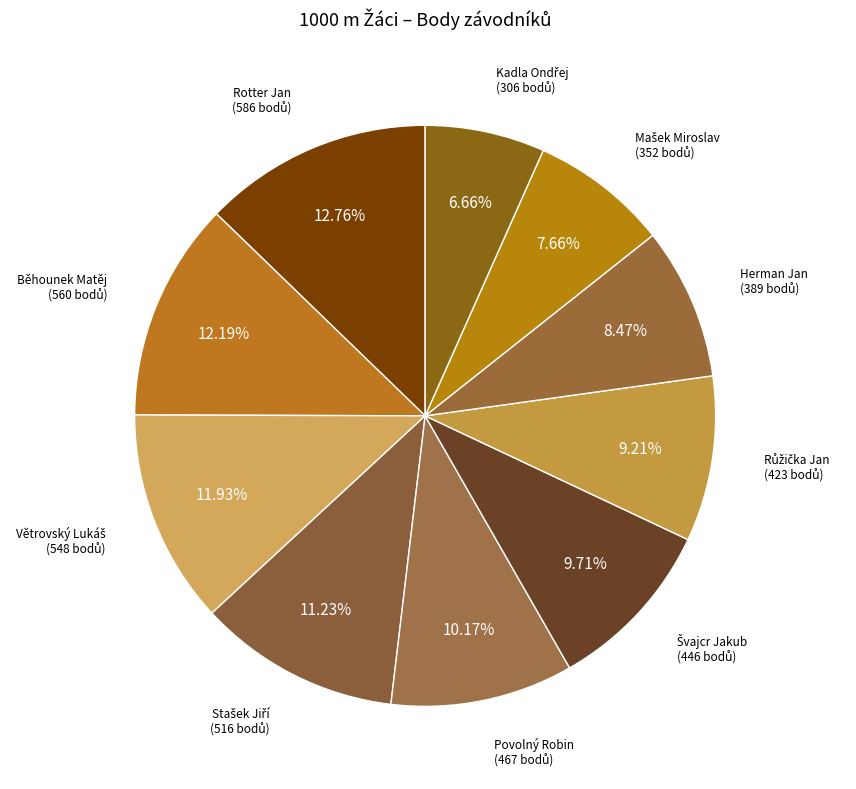

How many slices are in this pie chart?

10